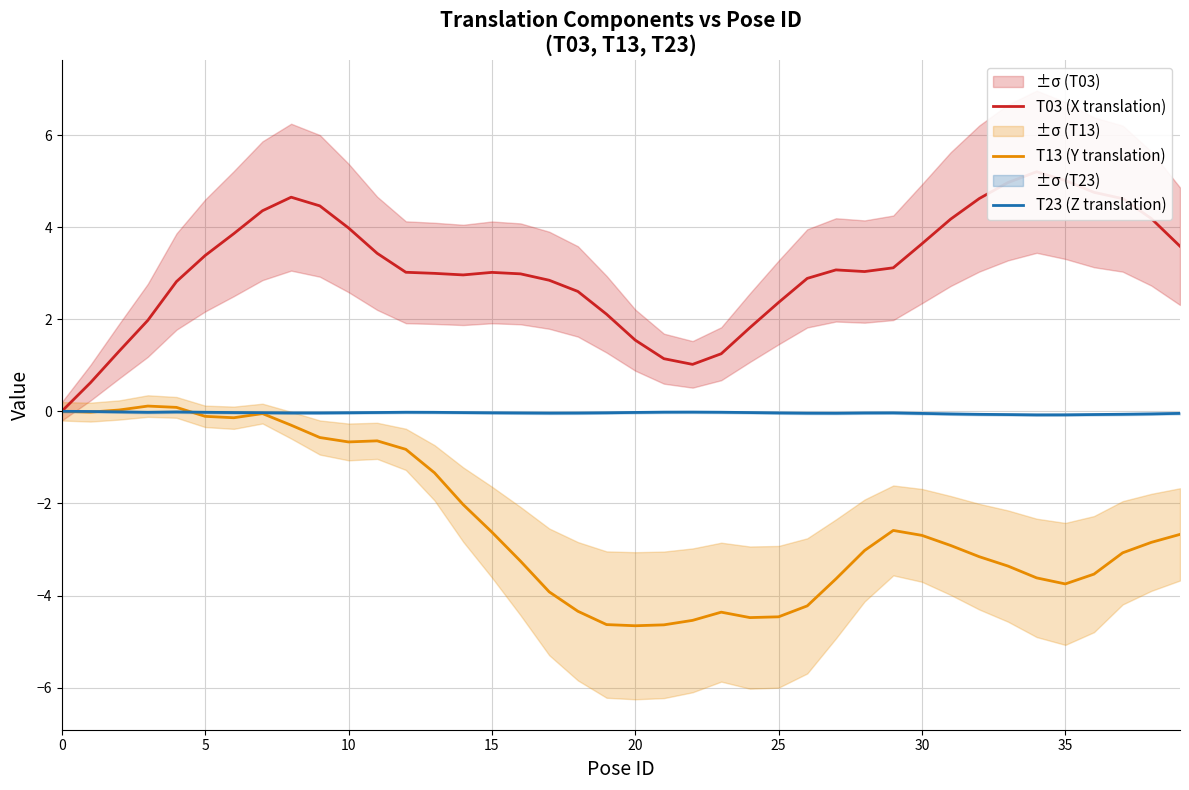

What is the sum of the T03 (X translation) values at 29 and 39?

6.7